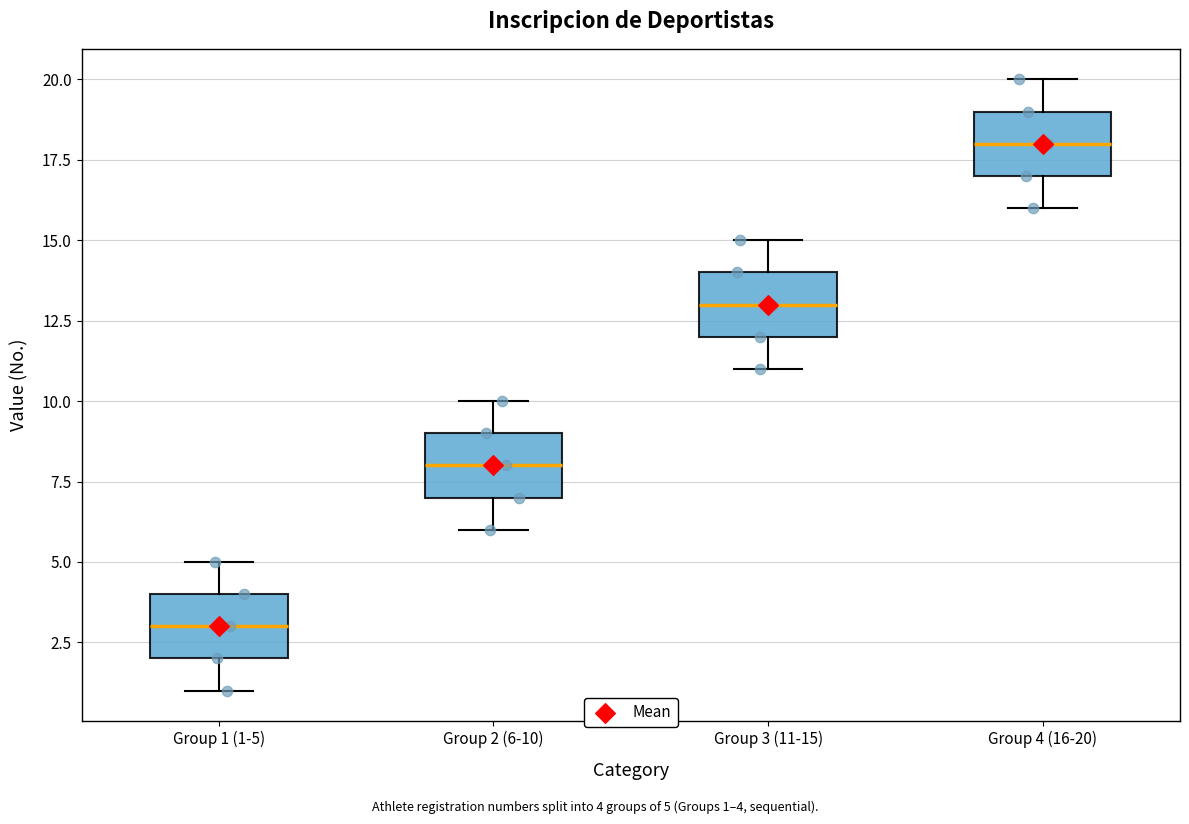

Reading left to right, read every box against the y-axis: the position of its median line, the range the box covers, and the ends of its whiskers. The values are not printed on the chart, so give them approximately, as read against the axis.

Group 1 (1-5): median 3, box 2 to 4, whiskers 1 to 5
Group 2 (6-10): median 8, box 7 to 9, whiskers 6 to 10
Group 3 (11-15): median 13, box 12 to 14, whiskers 11 to 15
Group 4 (16-20): median 18, box 17 to 19, whiskers 16 to 20